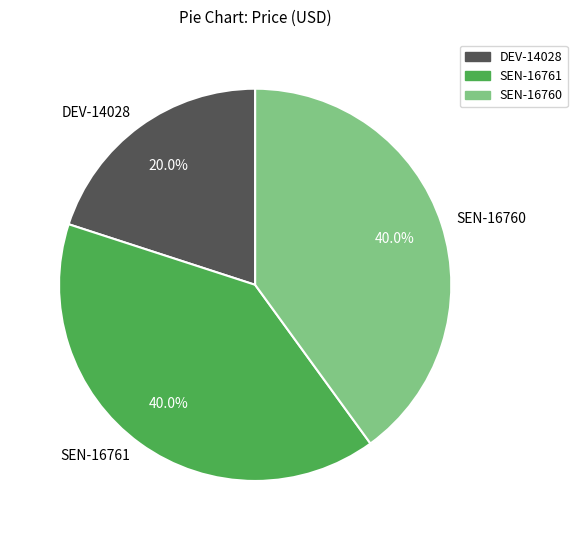

True or false: DEV-14028 accounts for 20% of the total.

True